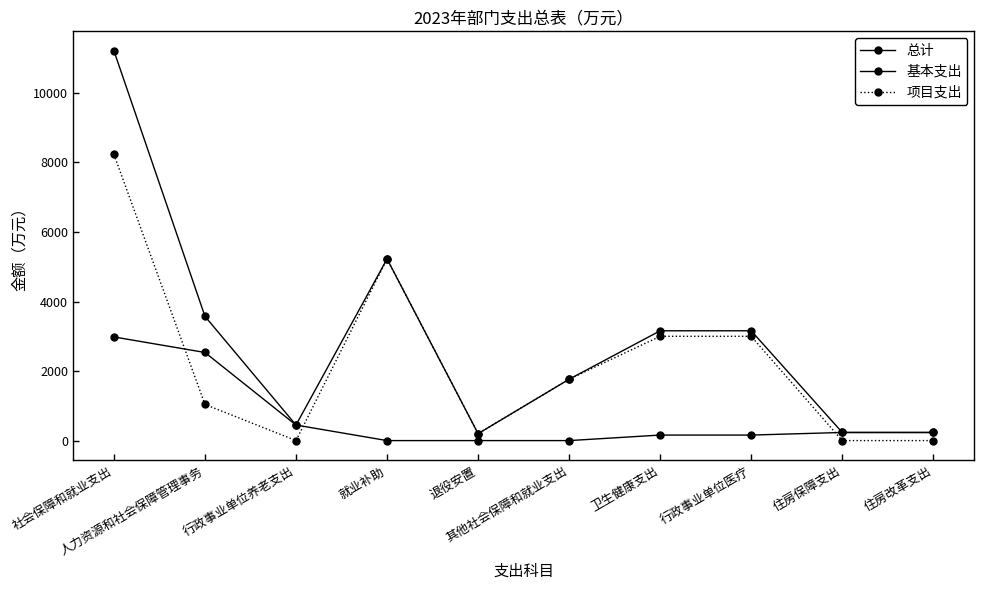

At which category is the sum across all series the highest?

社会保障和就业支出